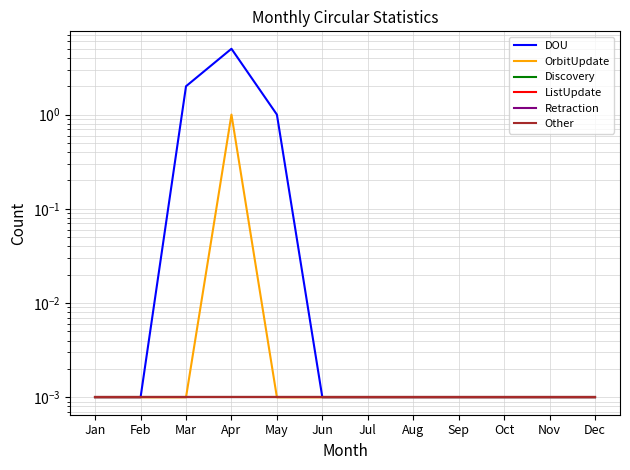

At how many categories does at least one series exceed 0?

12